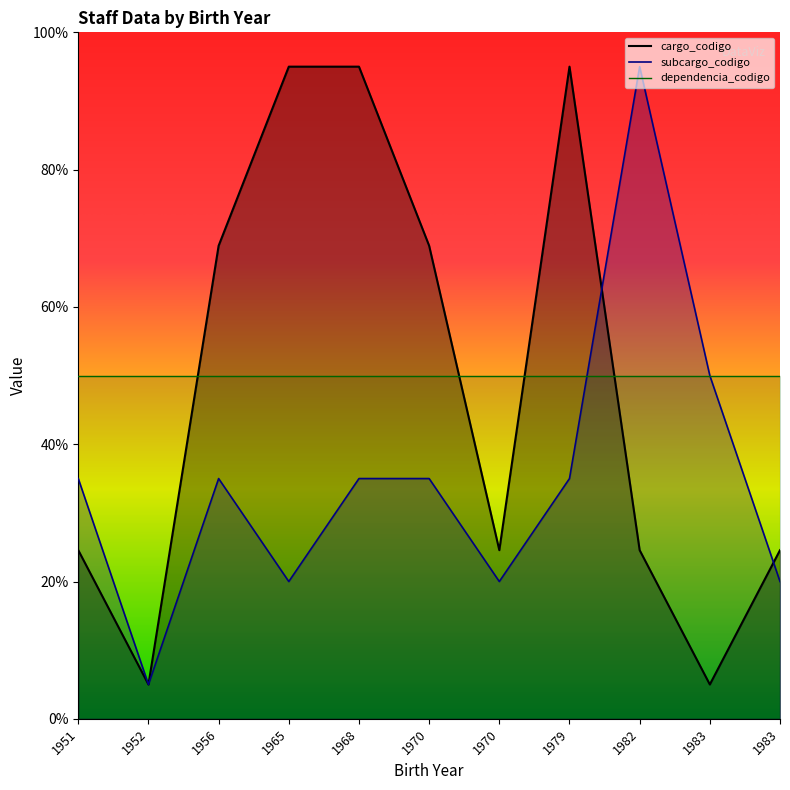

Where is cargo_codigo nearest to the value 50?

1956